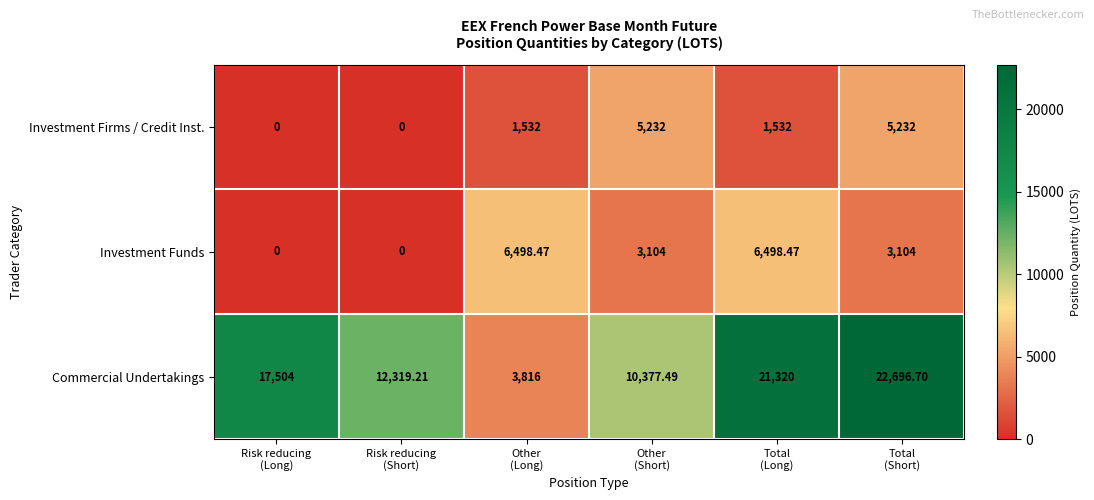

Which series has the widest spread of values?

Commercial Undertakings